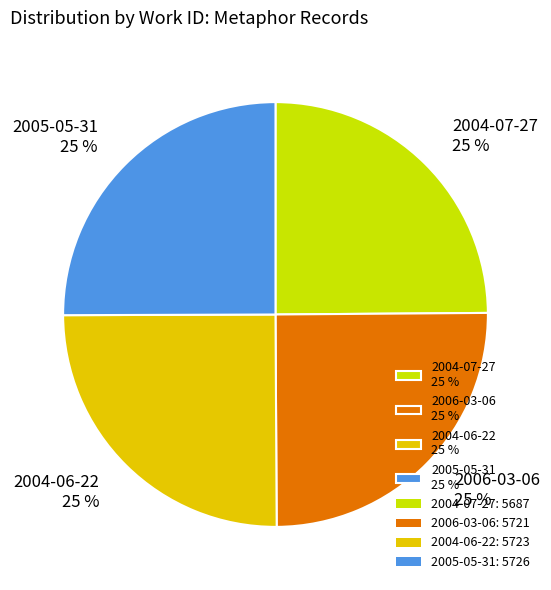

Is it true that 2004-06-22 25 % is 11% of the pie?

False